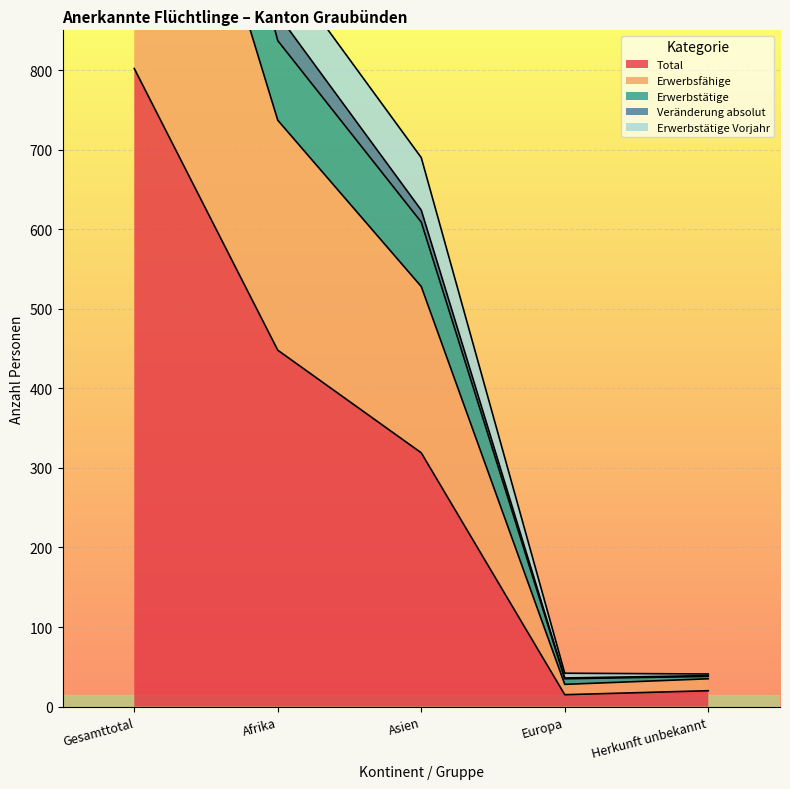

True or false: Total has a value of 666 at Afrika.

False